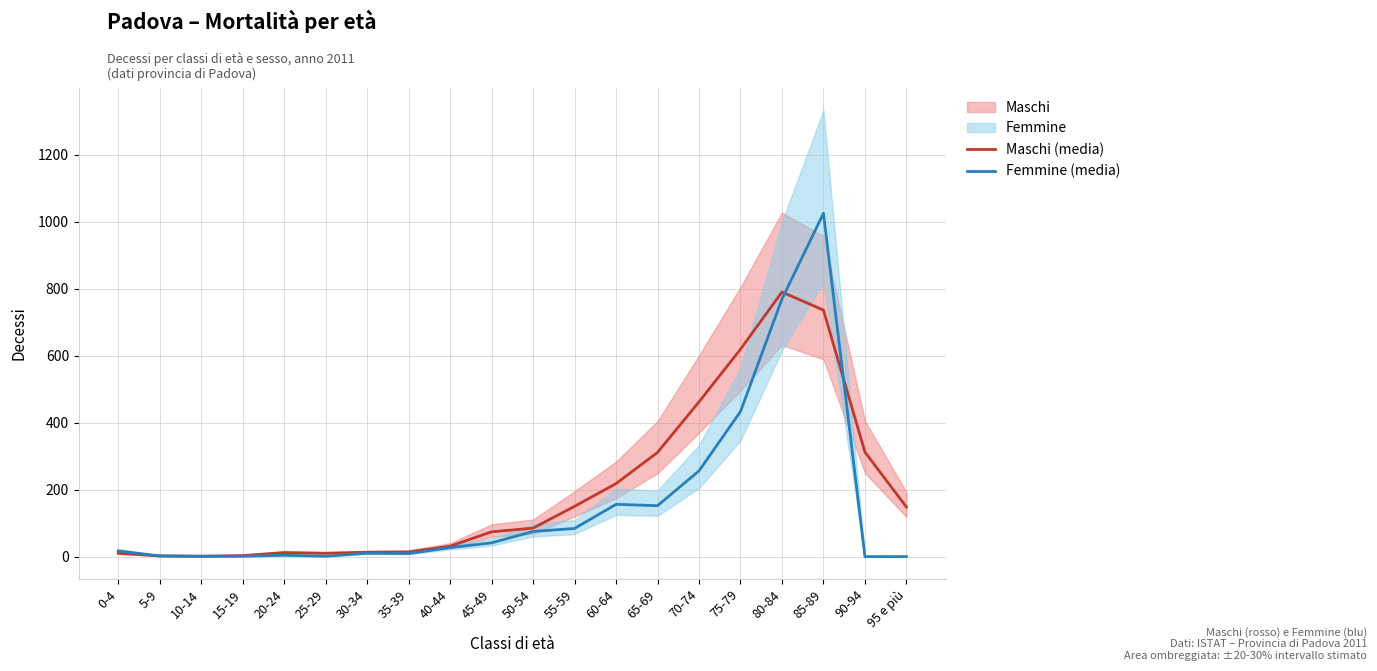

What is the highest value of the Femmine (media) series?

1025